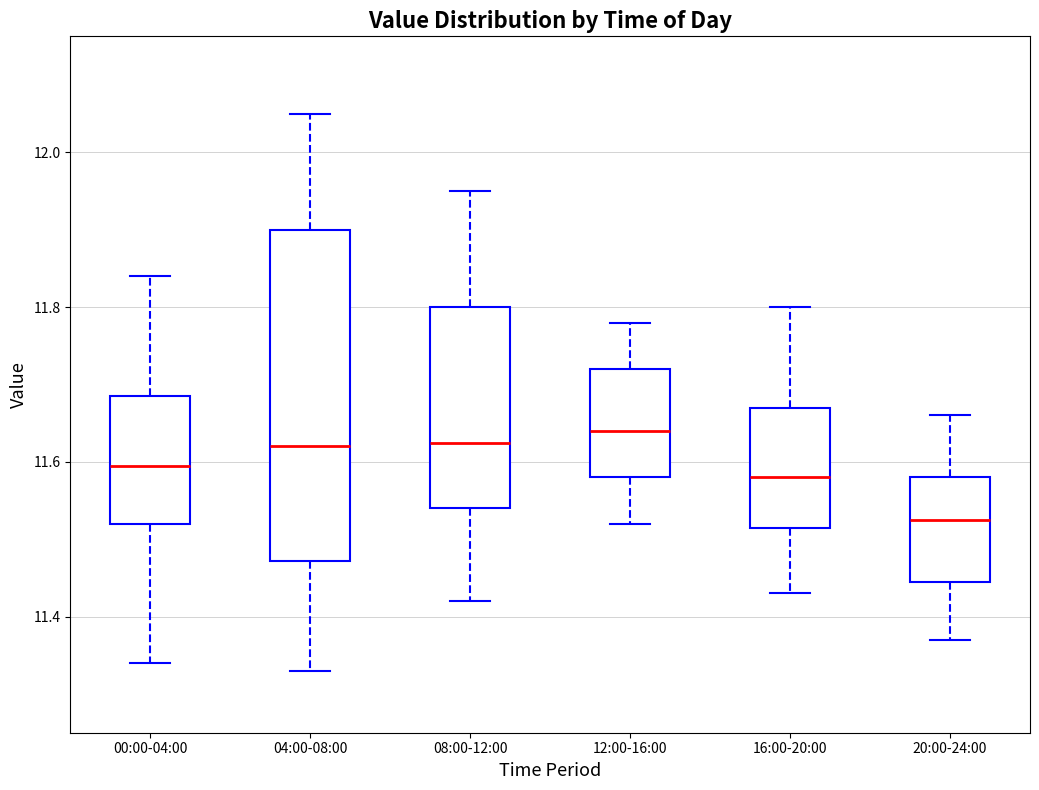

Where is the upper edge of the box for 08:00-12:00 on the y-axis? The values are not printed on the chart, so give them approximately, as read against the axis.

11.80